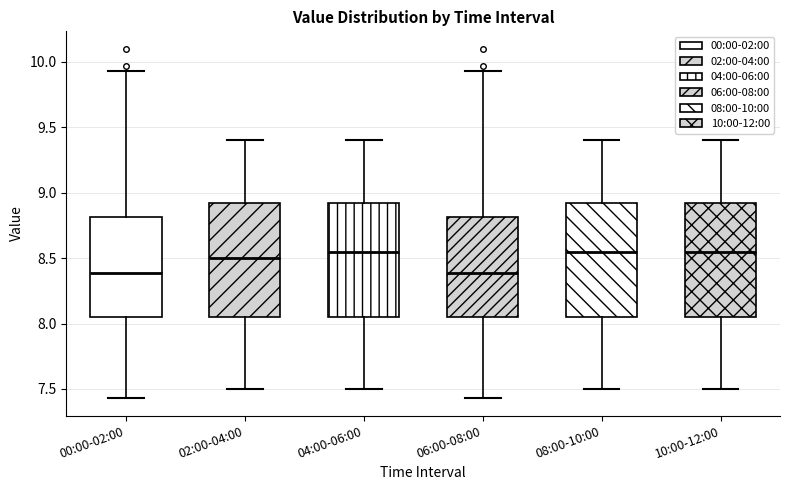

Reading left to right, read every box against the y-axis: the position of its median line, the range the box covers, and the ends of its whiskers. The values are not printed on the chart, so give them approximately, as read against the axis.

00:00-02:00: median 8.40, box 8.05 to 8.80, whiskers 7.45 to 9.95
02:00-04:00: median 8.50, box 8.05 to 8.95, whiskers 7.50 to 9.40
04:00-06:00: median 8.55, box 8.05 to 8.95, whiskers 7.50 to 9.40
06:00-08:00: median 8.40, box 8.05 to 8.80, whiskers 7.45 to 9.95
08:00-10:00: median 8.55, box 8.05 to 8.95, whiskers 7.50 to 9.40
10:00-12:00: median 8.55, box 8.05 to 8.95, whiskers 7.50 to 9.40